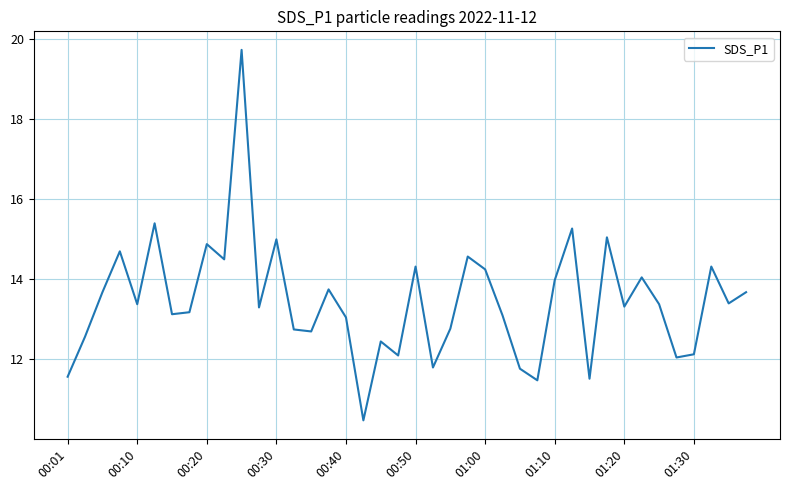

What is the greatest value displayed?

19.7